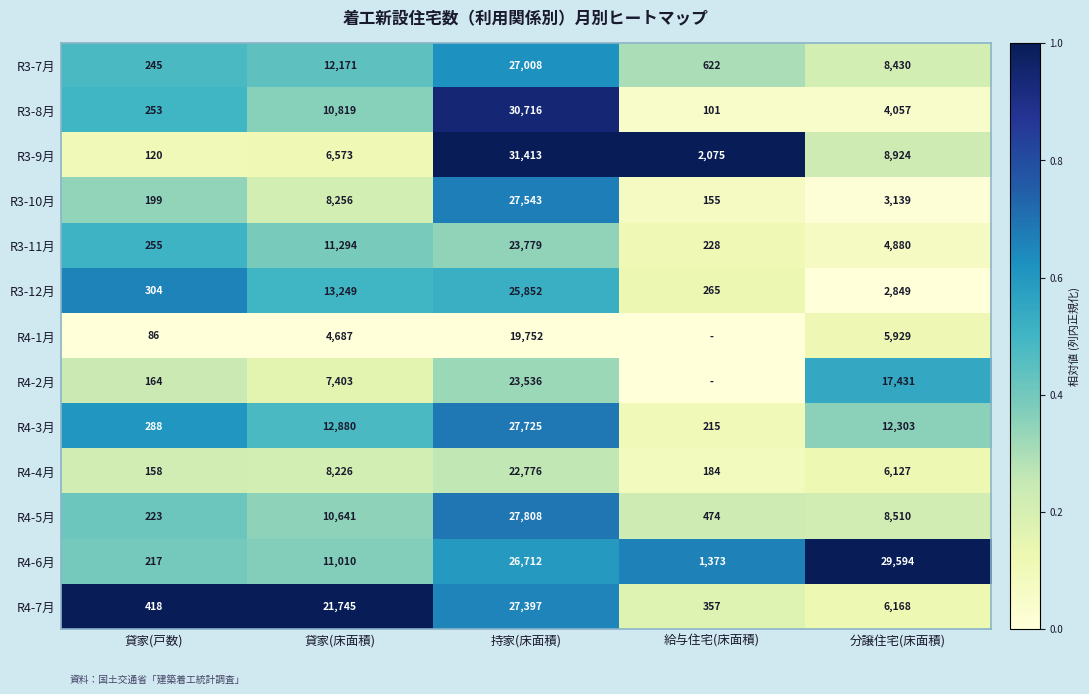

Count the number of data series in this chart.

13